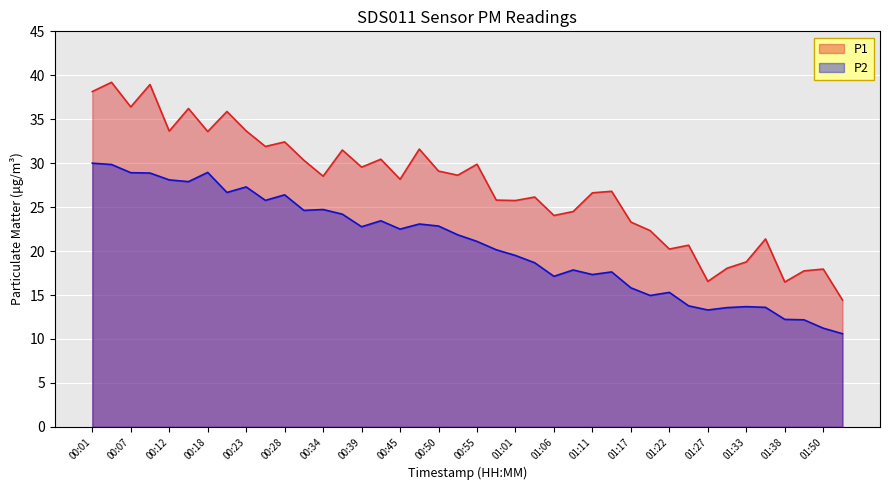

True or false: P2 and P1 cross at least once.

False